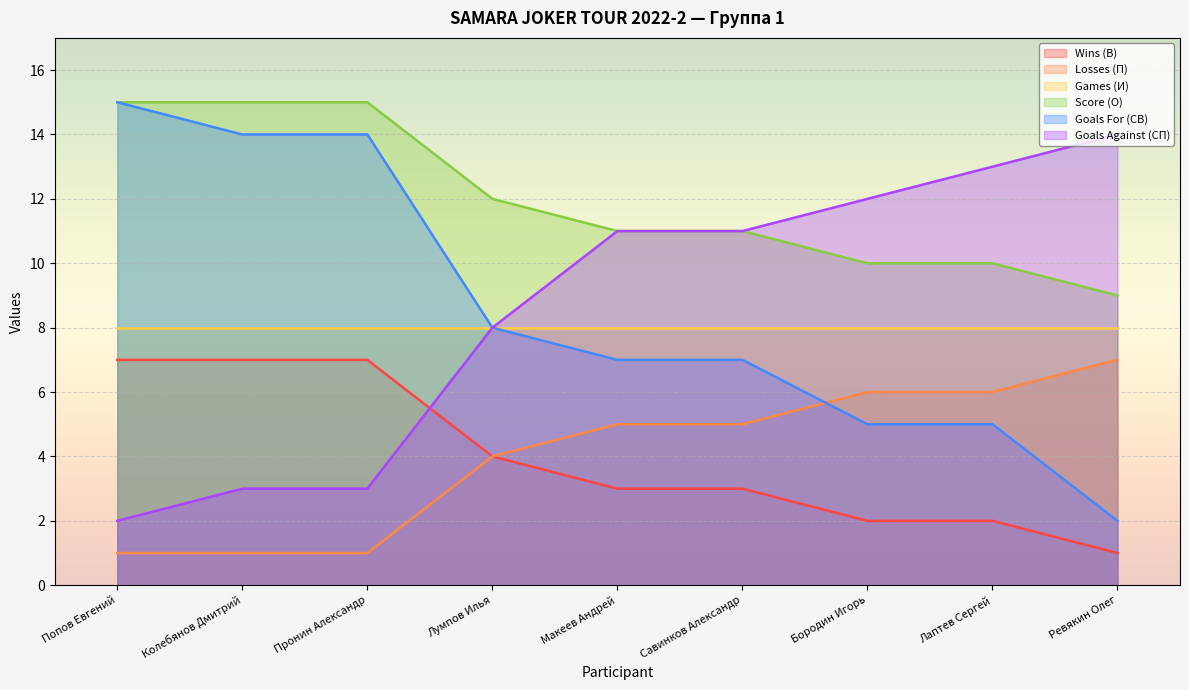

True or false: Score (О) has more than 1 interior local peaks.

False